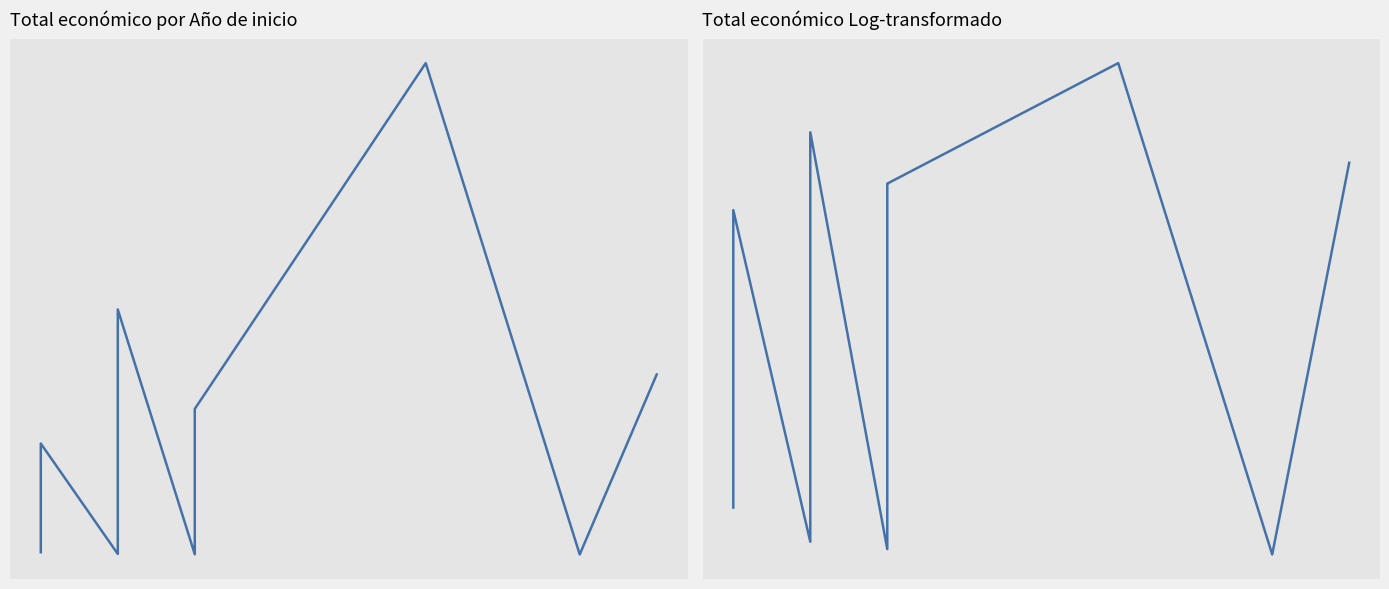

True or false: Total económico and Total económico (log) intersect in this chart.

False